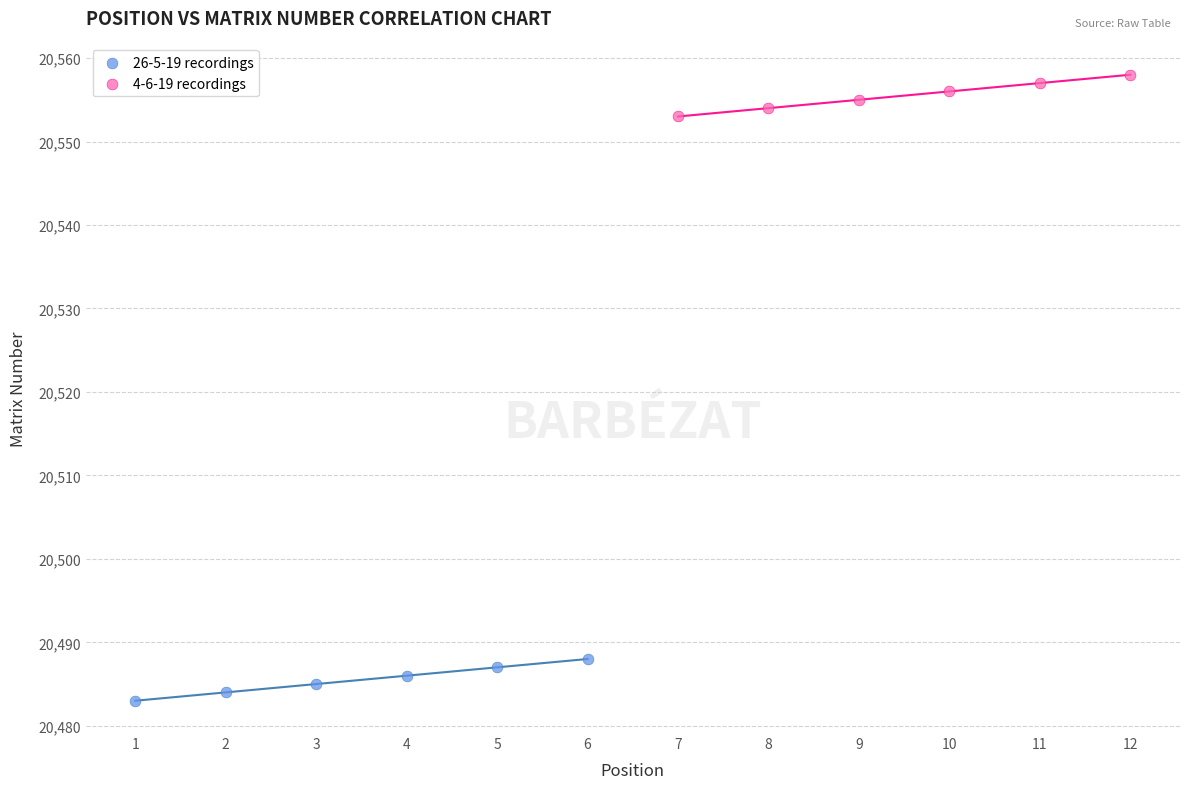

What are all the series names shown in the legend?

26-5-19 recordings, 4-6-19 recordings